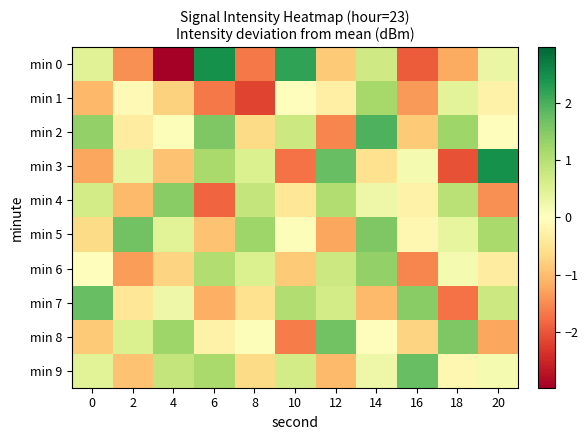

Which series has the largest total across all categories?

min 2